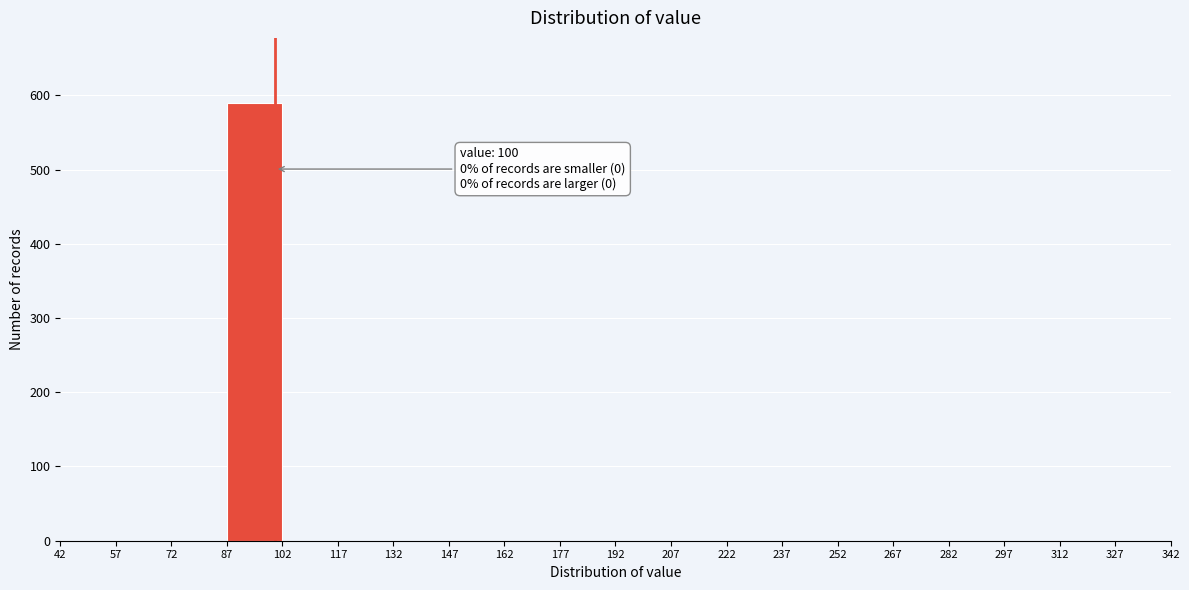

Over which range of the x-axis is the bar tallest?

87 to 102